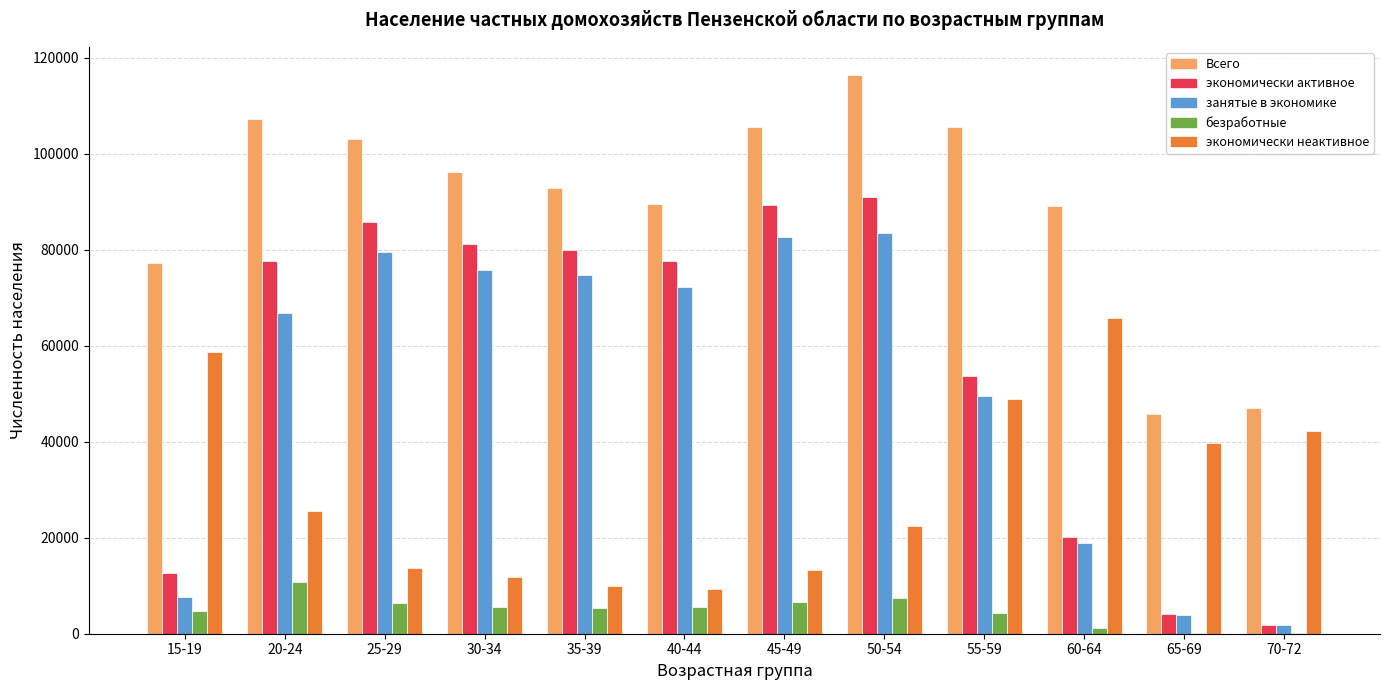

What are all the series names shown in the legend?

Всего, экономически активное, занятые в экономике, безработные, экономически неактивное